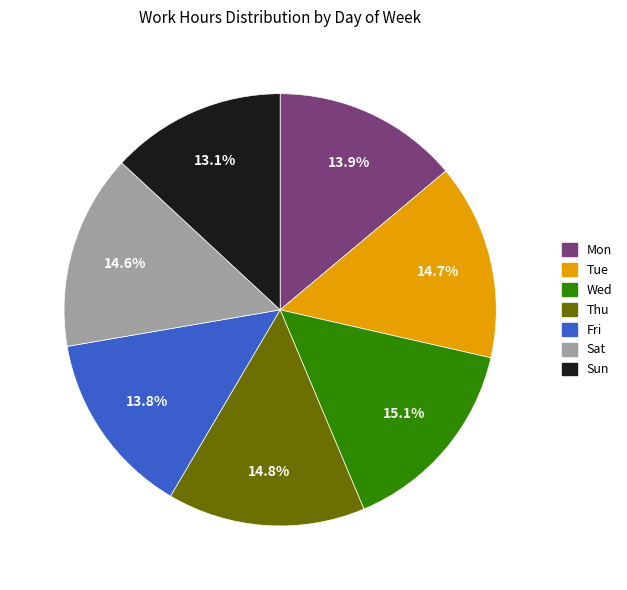

What percentage is the Sat slice, to the nearest percent?

15%